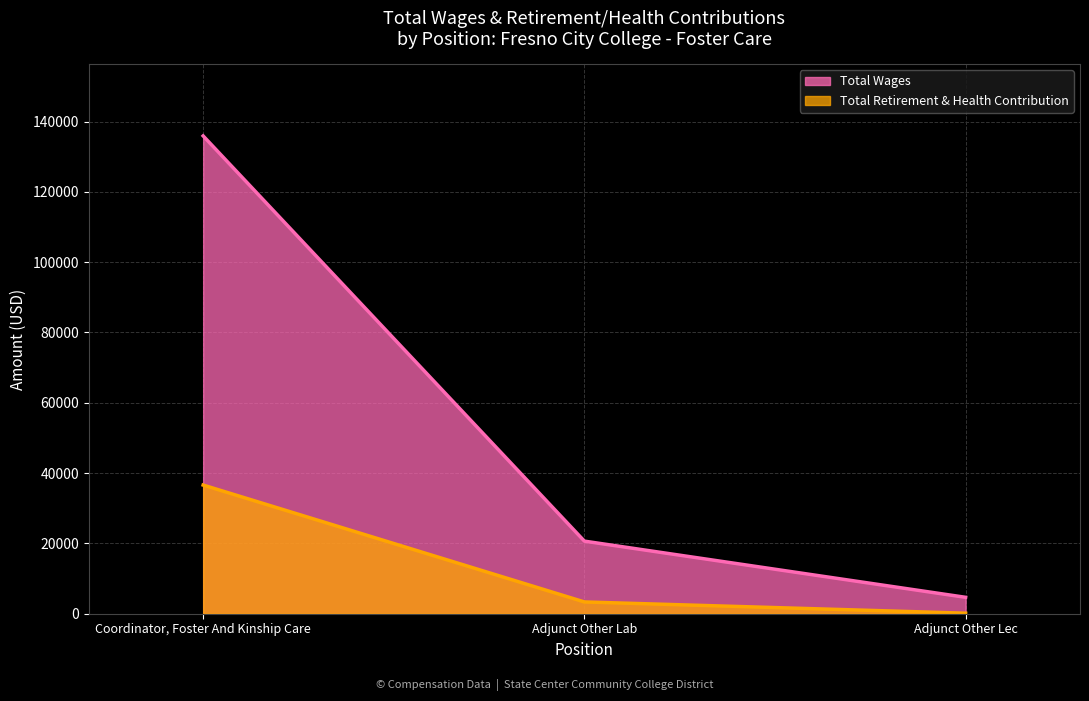

Reading left to right, extract all data points from this chart.

Total Wages: Coordinator, Foster And Kinship Care=135904	Adjunct Other Lab=20650	Adjunct Other Lec=4666
Total Retirement & Health Contribution: Coordinator, Foster And Kinship Care=36597	Adjunct Other Lab=3350	Adjunct Other Lec=149